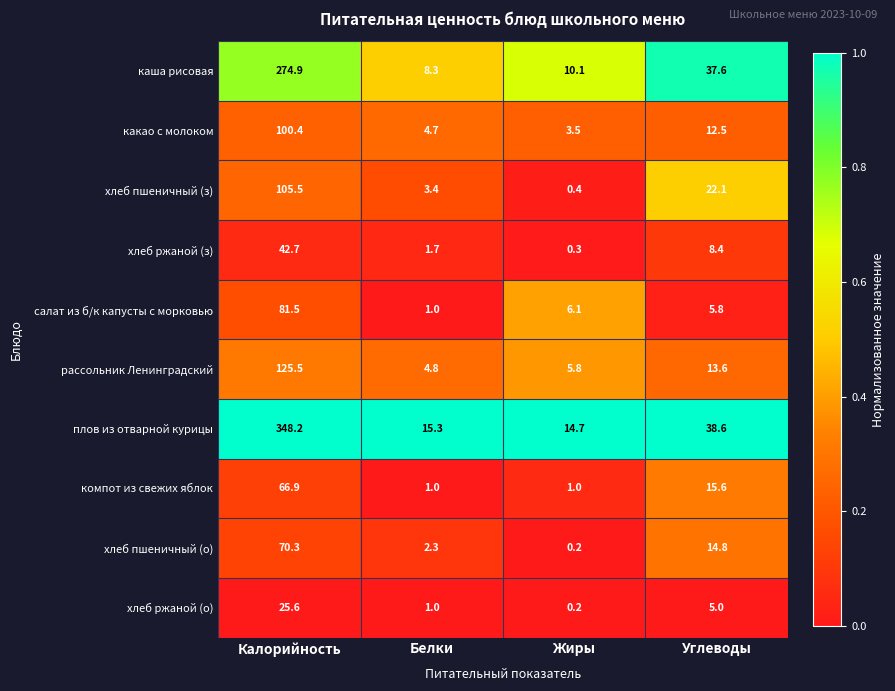

What is the difference between the maximum and second lowest values in the хлеб пшеничный (з) series?

102.1